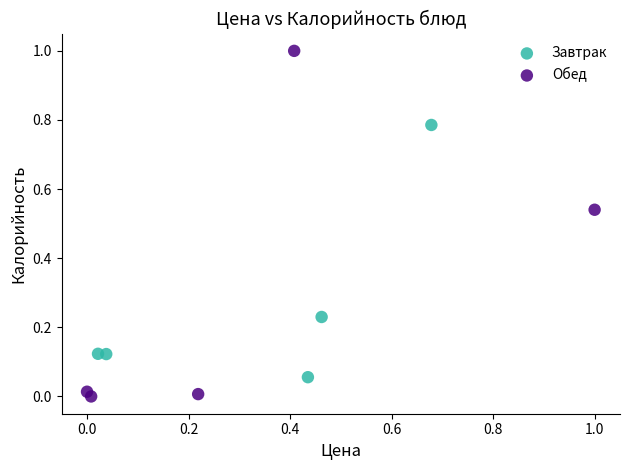

Which series contains the highest Y value?

Обед